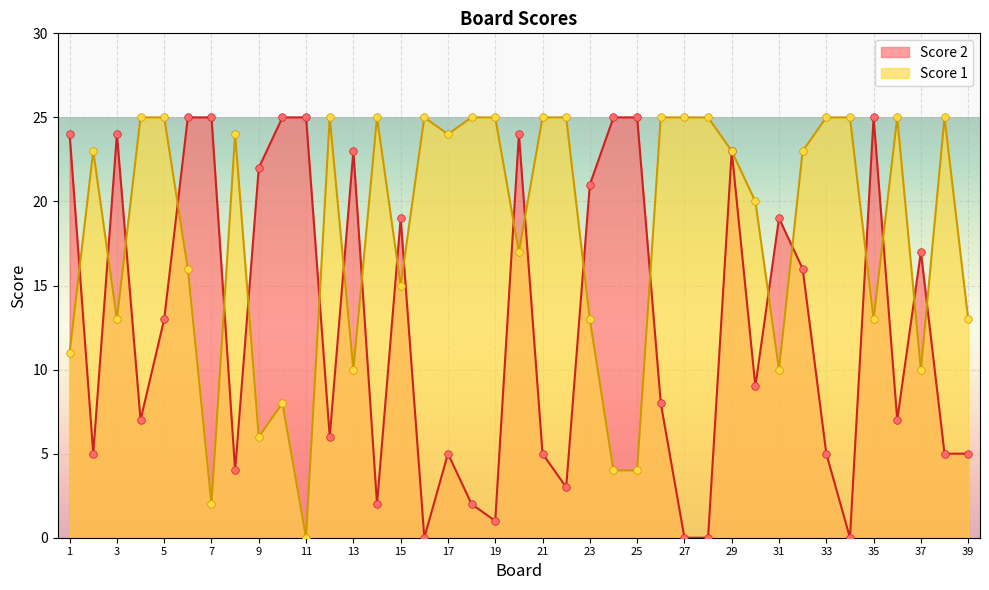

What are all the series names shown in the legend?

Score 2, Score 1